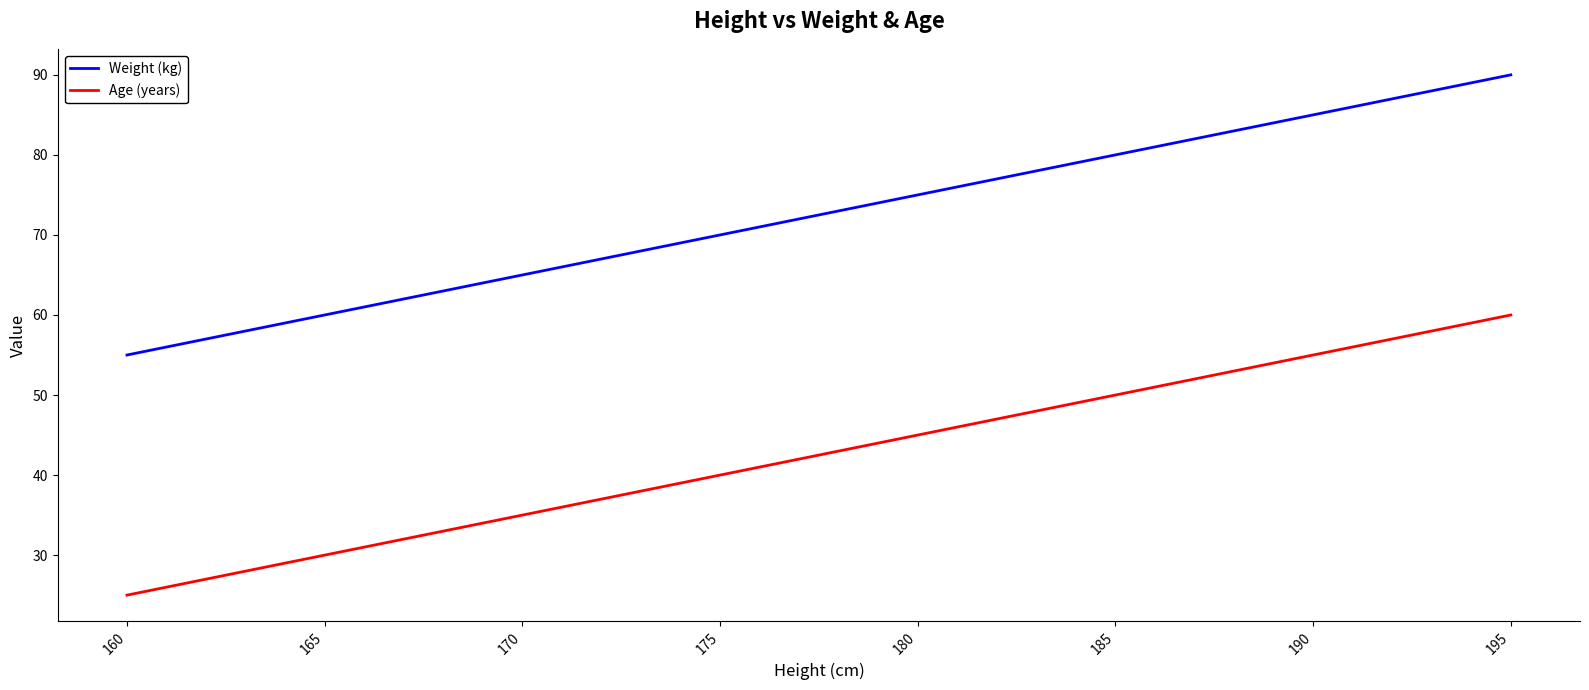

True or false: Weight (kg) and Age (years) intersect in this chart.

False